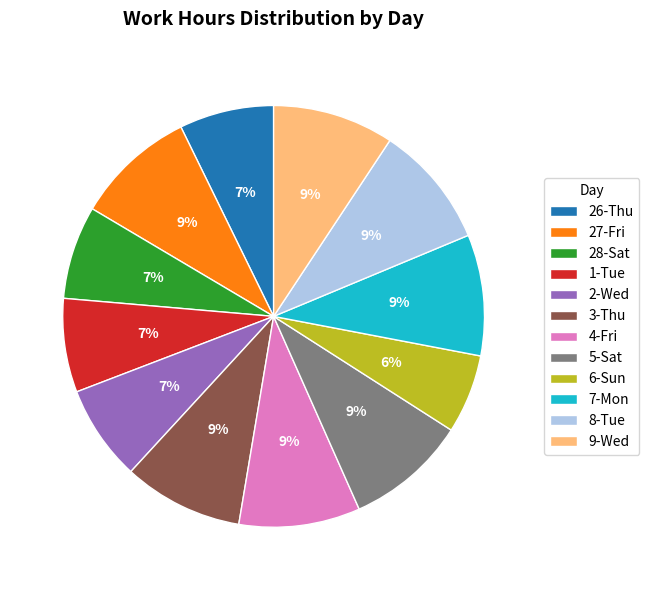

To the nearest percent, what is the average slice percentage?

8%